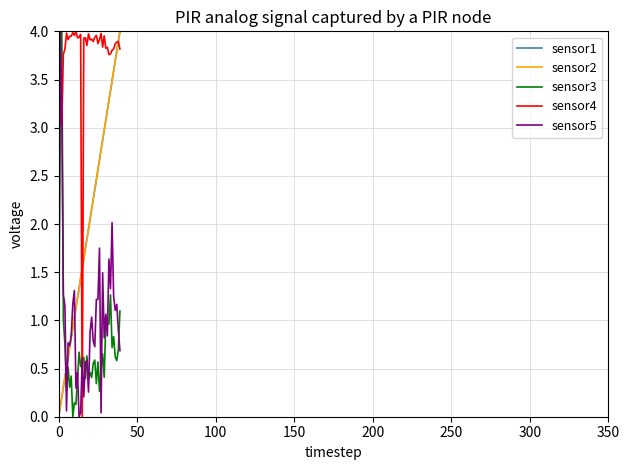

True or false: sensor4 and sensor1 cross at least once.

True